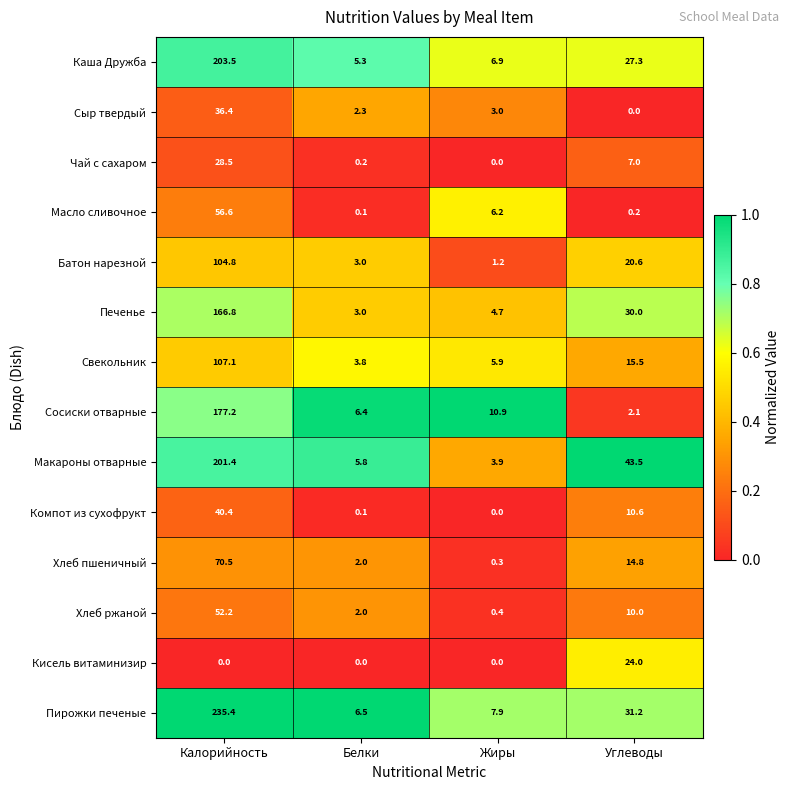

What is the spread (max minus min) of values at Калорийность?

235.4